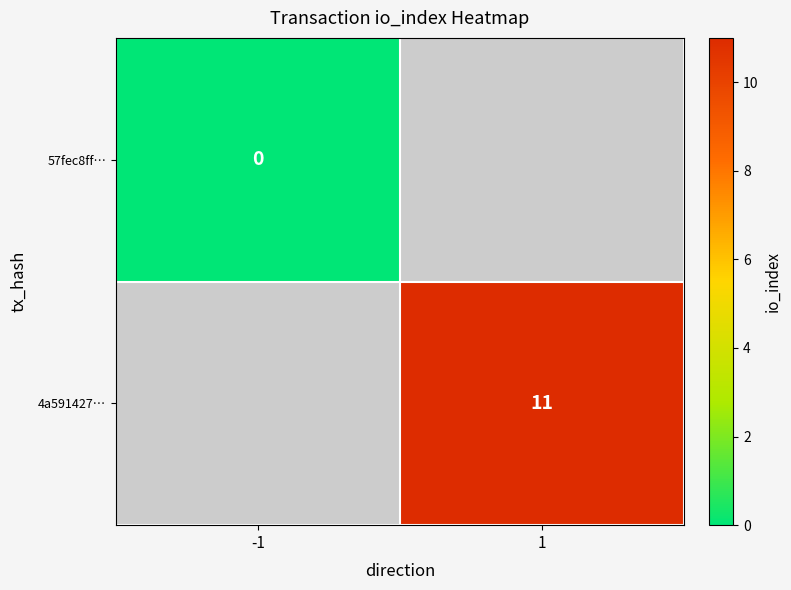

At how many categories does at least one series exceed 5?

1